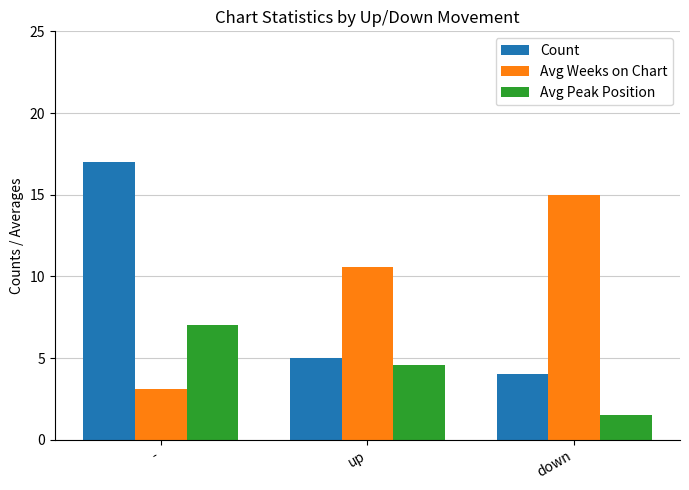

Reading right to left, extract all data points from this chart.

Count: 4.0	5.0	17.0
Avg Weeks on Chart: 15.0	10.6	3.1
Avg Peak Position: 1.5	4.6	7.0